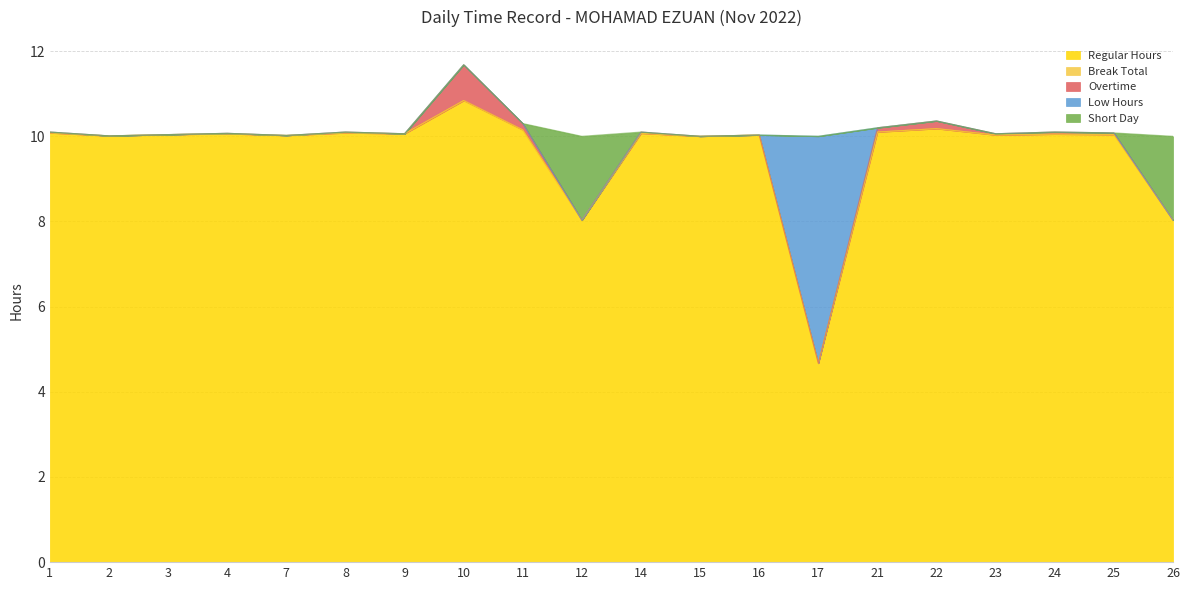

What is the sum of the Regular Hours values at 14 and 2?

20.1